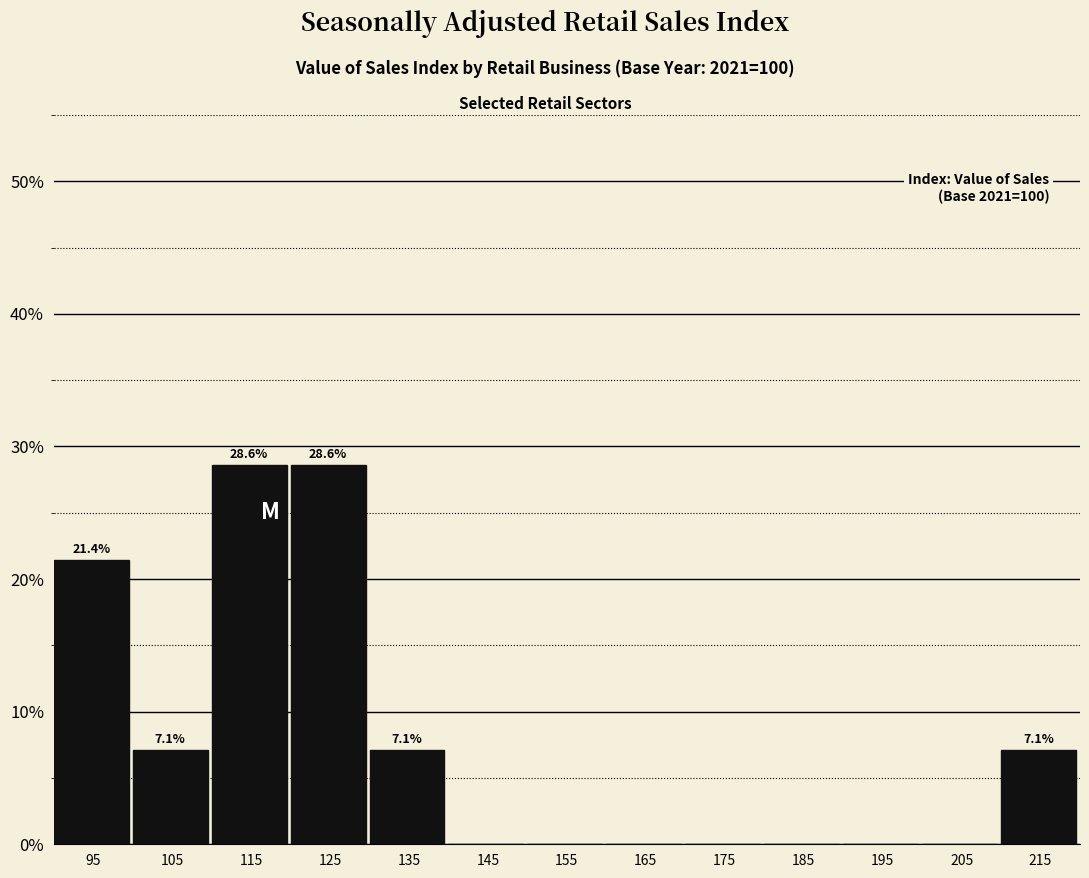

Reading right to left, list all the values displayed in this chart.

215=7.1	205=0.0	195=0.0	185=0.0	175=0.0	165=0.0	155=0.0	145=0.0	135=7.1	125=28.6	115=28.6	105=7.1	95=21.4